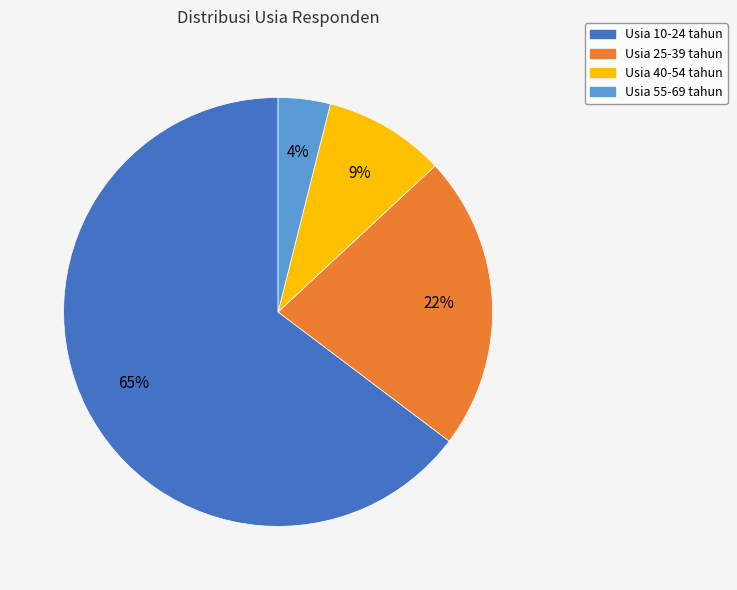

How many segments does this pie chart have?

4